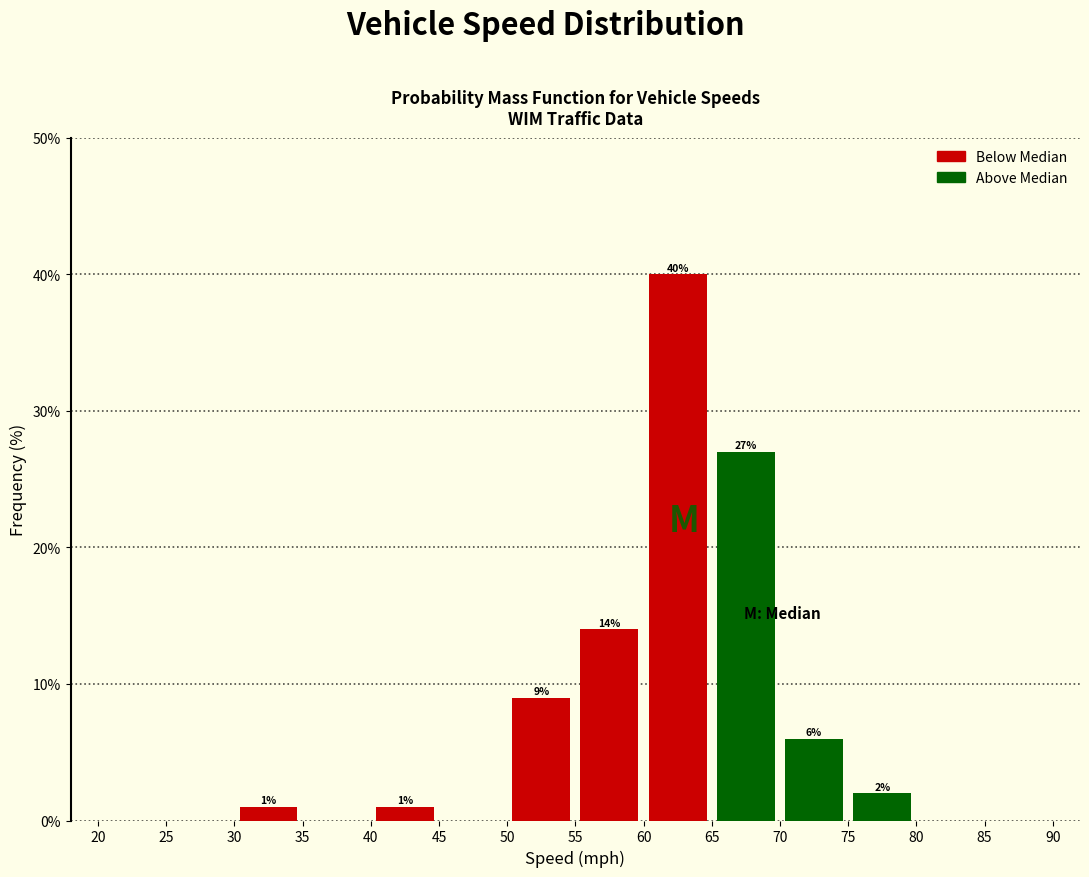

Over which range of the x-axis is the bar tallest?

60 to 65